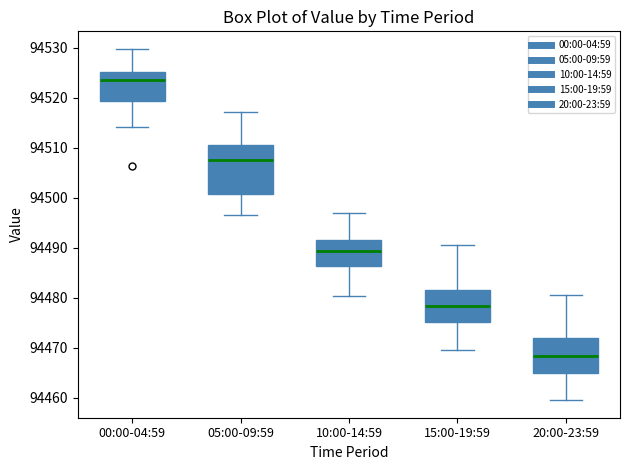

Reading left to right, transcribe this box plot: for each box, give where its median line is, the range the box spans, and where its two whiskers end, as read against the y-axis. The values are not printed on the chart, so give them approximately, as read against the axis.

00:00-04:59: median 94524, box 94519 to 94525, whiskers 94514 to 94530
05:00-09:59: median 94508, box 94501 to 94511, whiskers 94497 to 94517
10:00-14:59: median 94489, box 94486 to 94492, whiskers 94480 to 94497
15:00-19:59: median 94478, box 94475 to 94482, whiskers 94470 to 94491
20:00-23:59: median 94468, box 94465 to 94472, whiskers 94460 to 94481